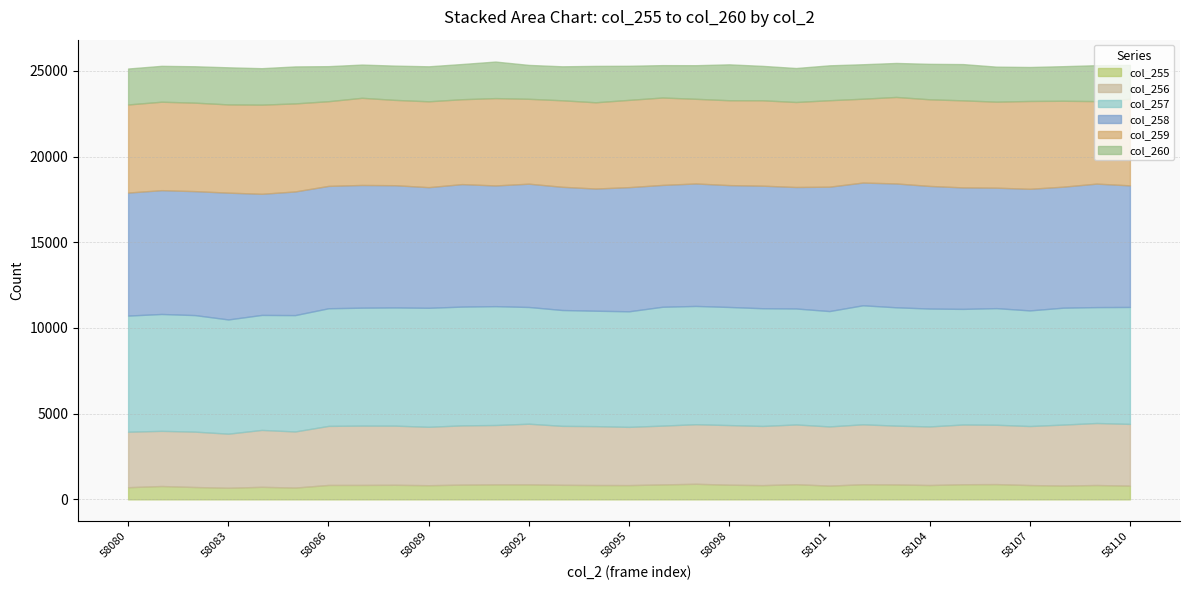

What is the value of the col_256 point at the 21st from the left?

3485